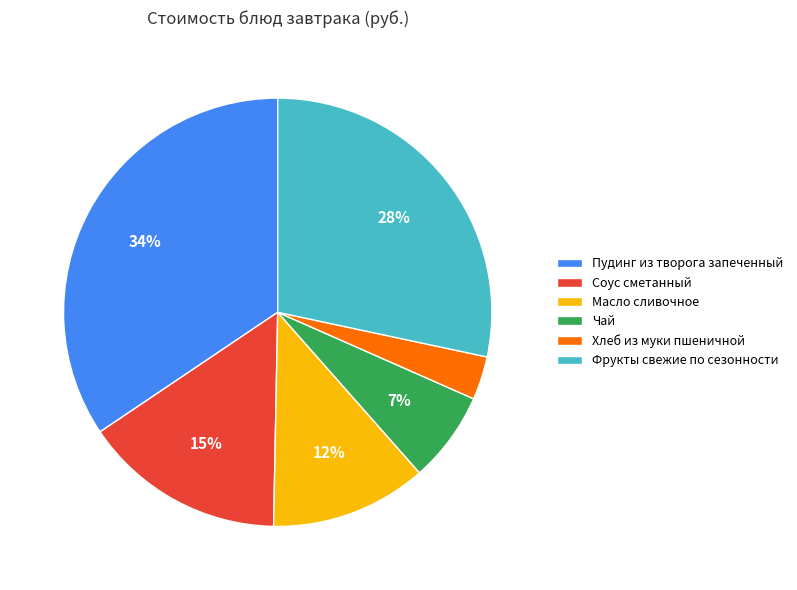

How many slices are in this pie chart?

6